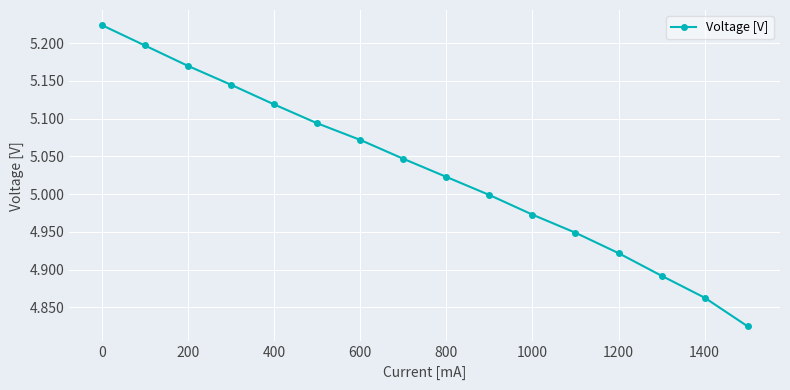

What is the difference between the maximum and minimum values?

0.4